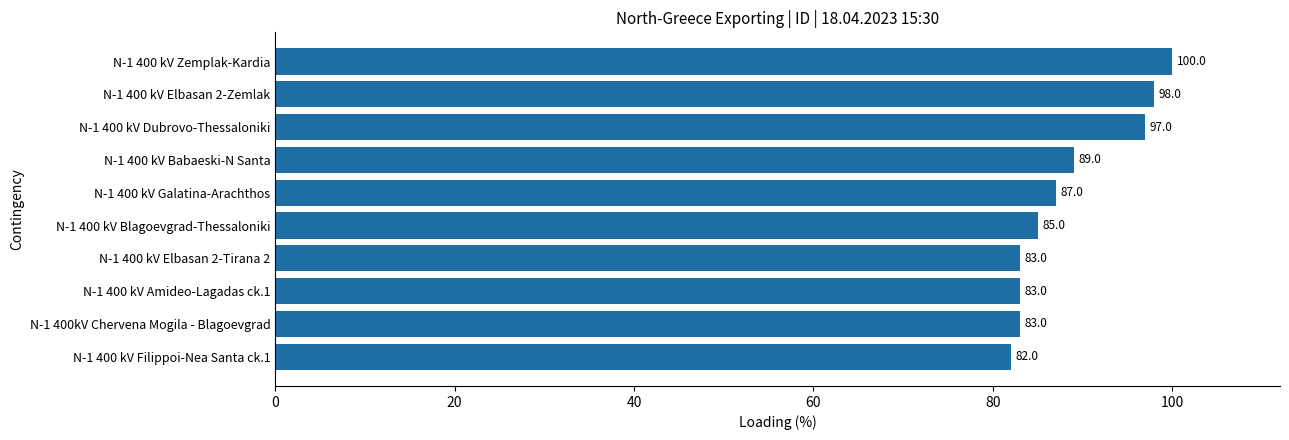

Which label corresponds to the largest value in the chart?

N-1 400 kV Zemplak-Kardia